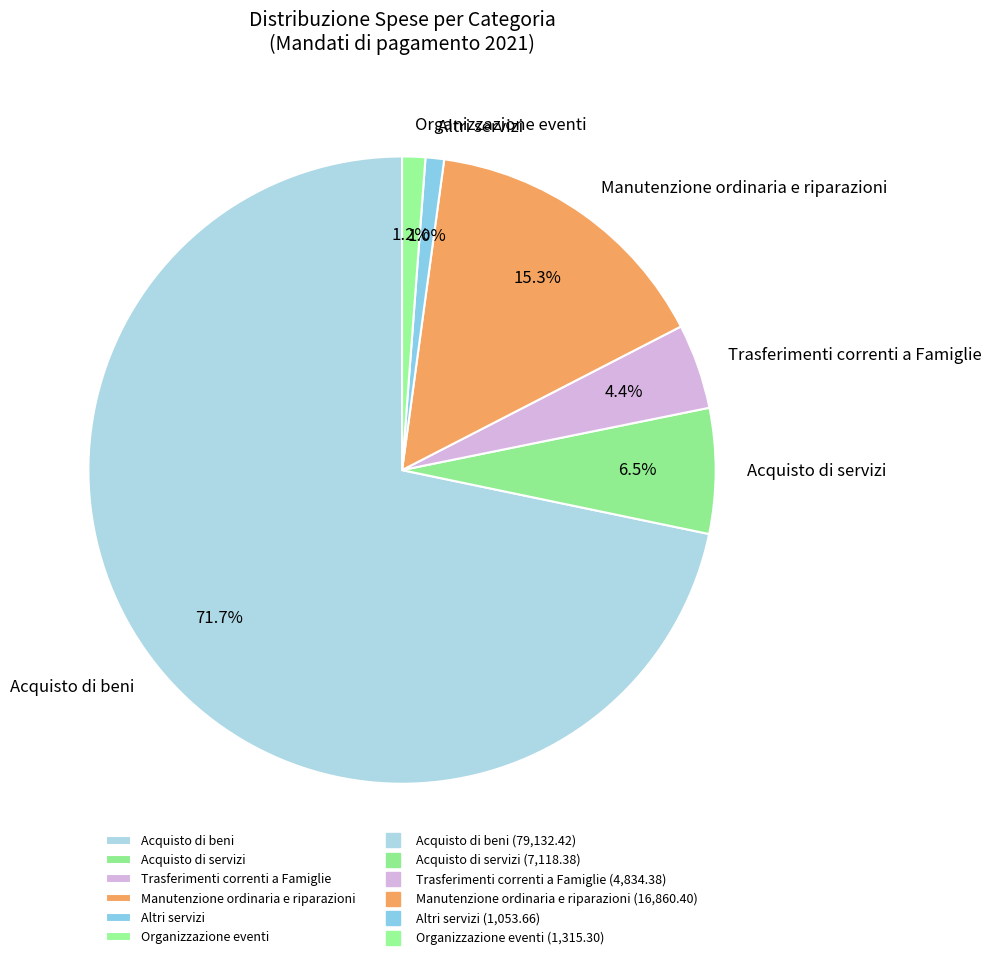

What percentage is NOT represented by Manutenzione ordinaria e riparazioni?

84.7%